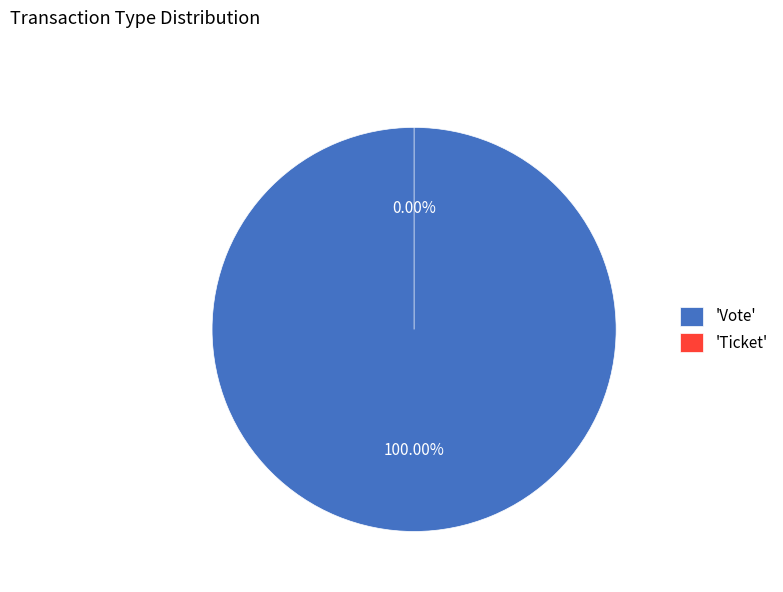

The Vote slice represents 95% of the pie. True or false?

False